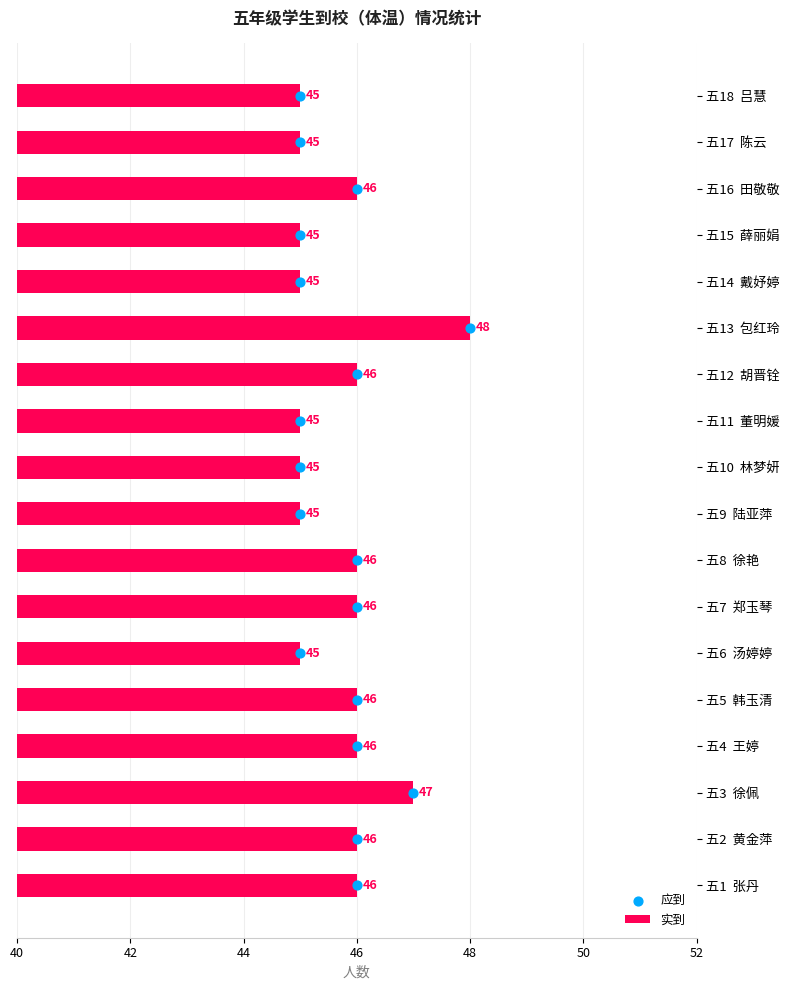

Read the 实到 value at 五1  张丹.

46